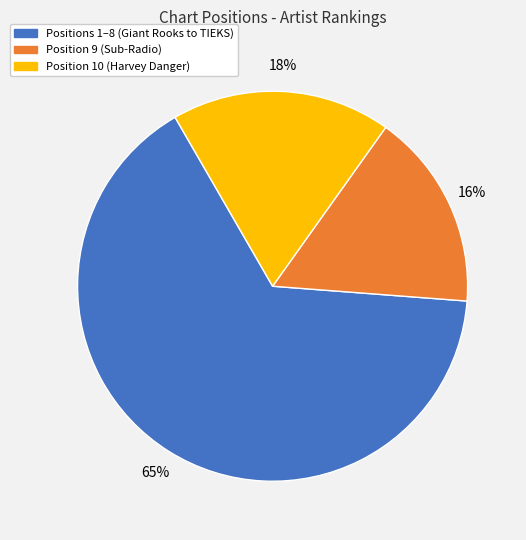

To the nearest percent, what is the difference between the largest and smallest slice percentages?

49%